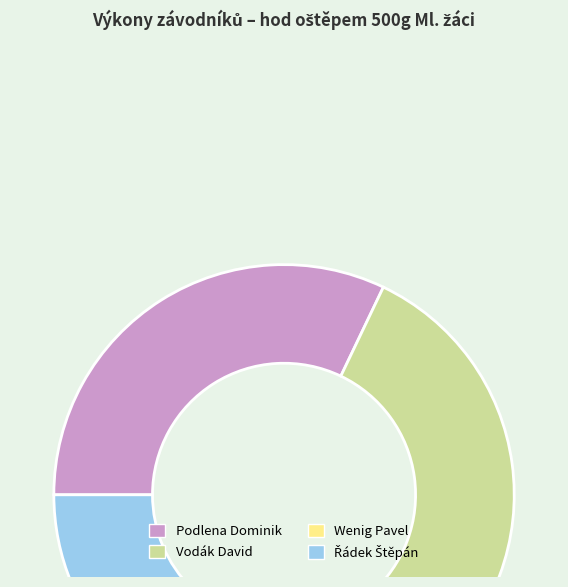

What is the ratio of the value at Podlena Dominik to the value at Vodák David?

1.0